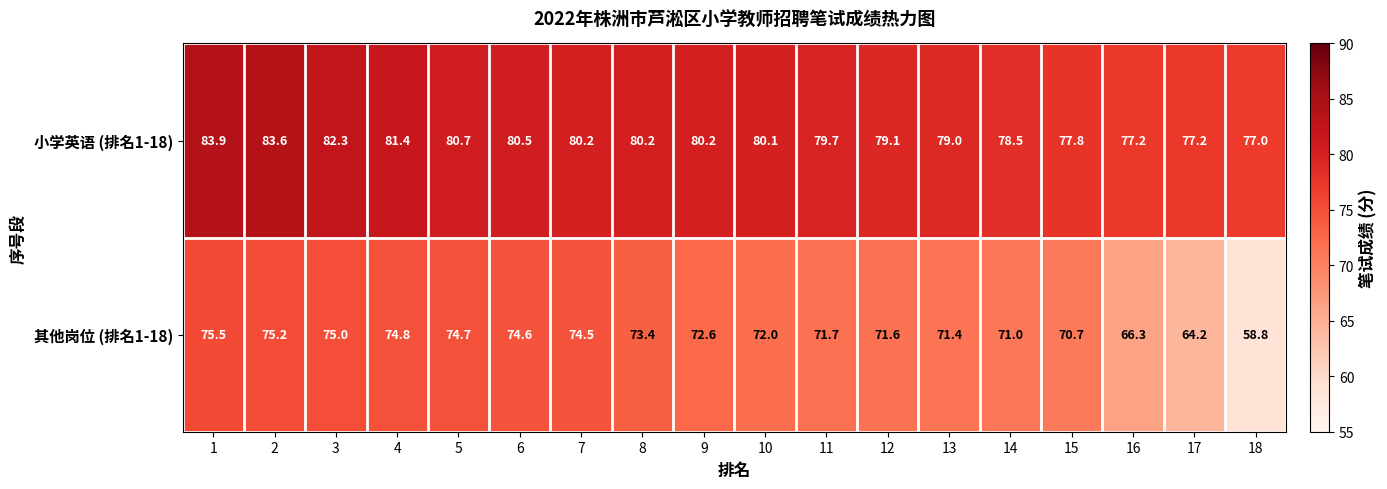

What value does the 其他岗位 (排名1-18) series have at 3?

75.0